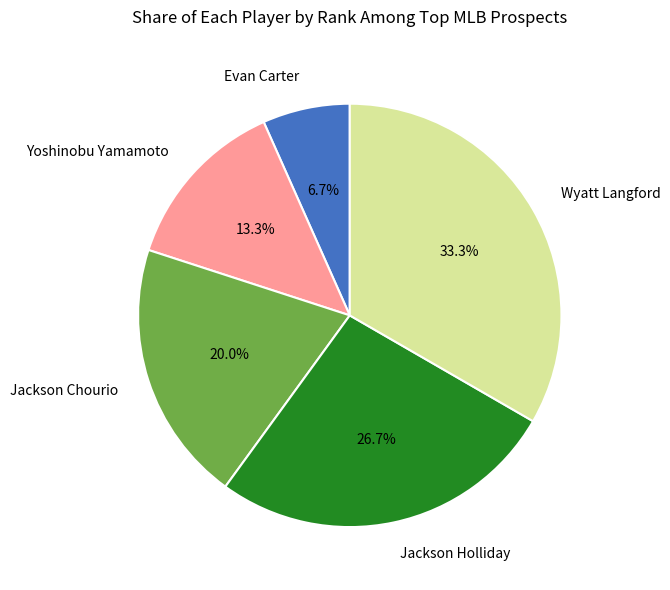

How many slices are in this pie chart?

5